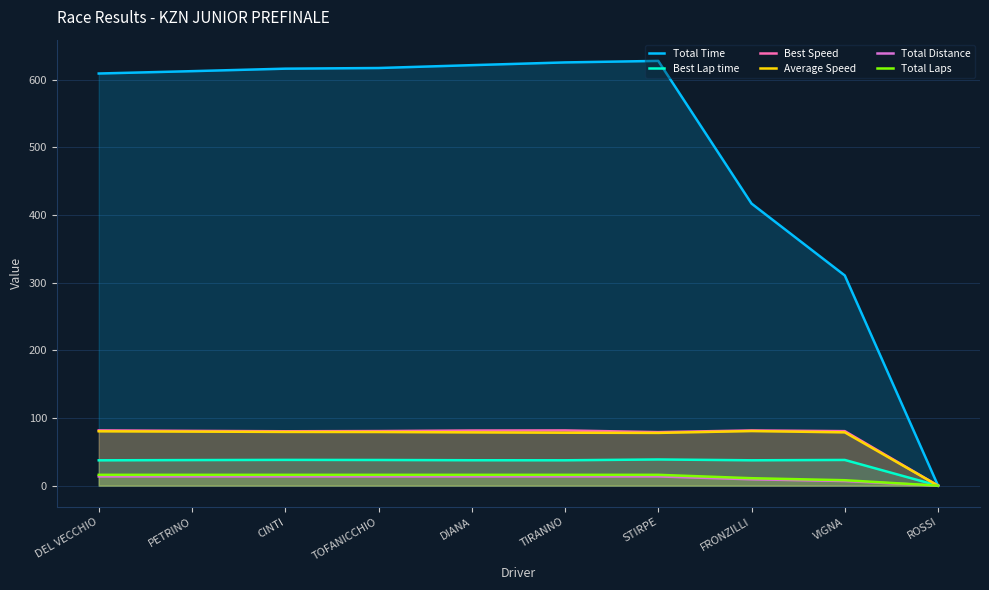

What is the difference between the second highest and second lowest values in the Best Speed series?

2.5